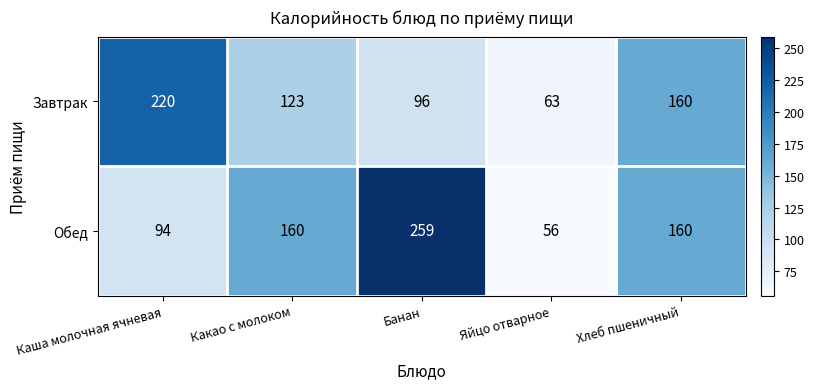

At which category is the sum across all series the highest?

Банан